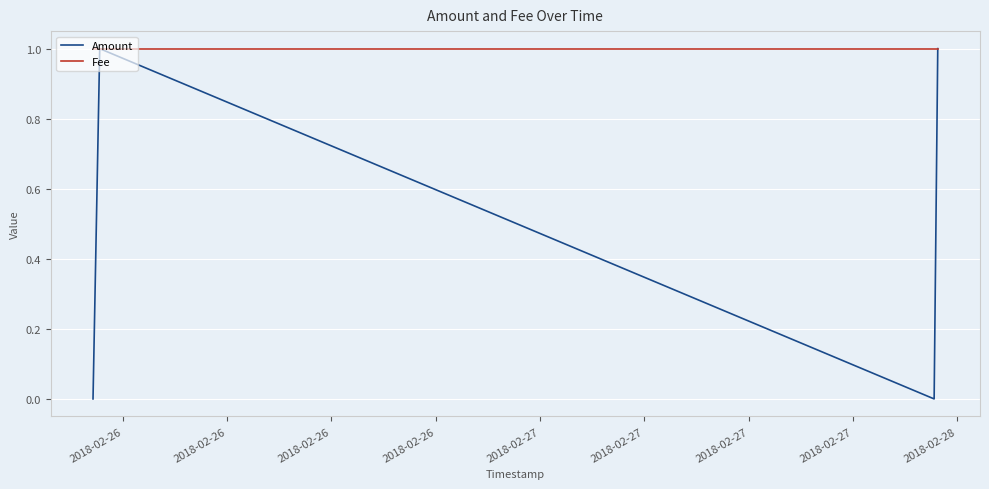

List the series in order of their overall mean, highest first.

Fee, Amount